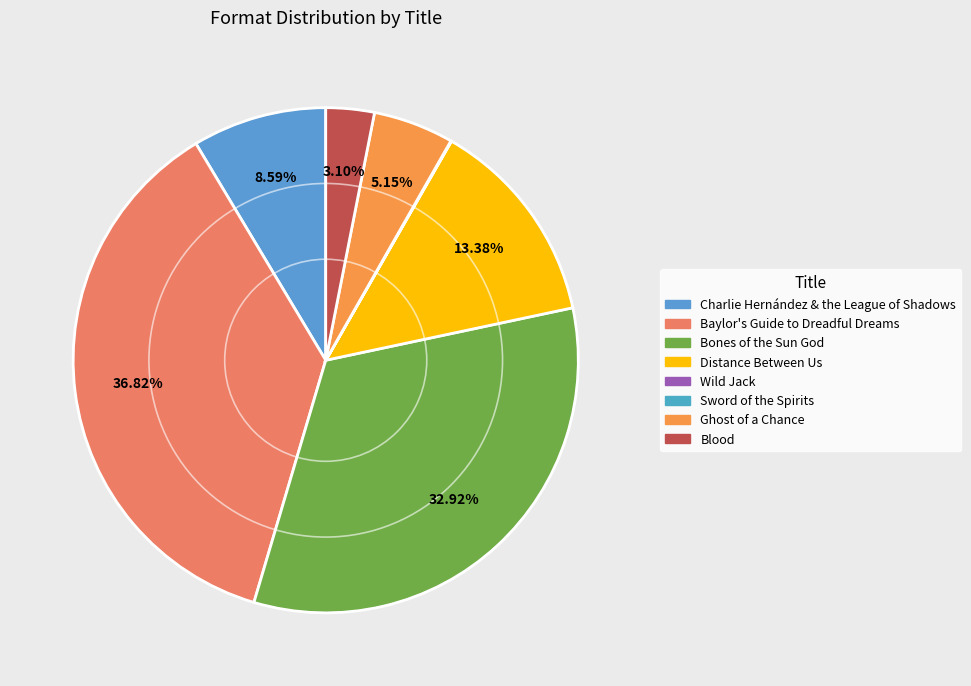

To the nearest percent, what is the combined percentage of Charlie Hernández & the League of Shadows and Distance Between Us?

22%